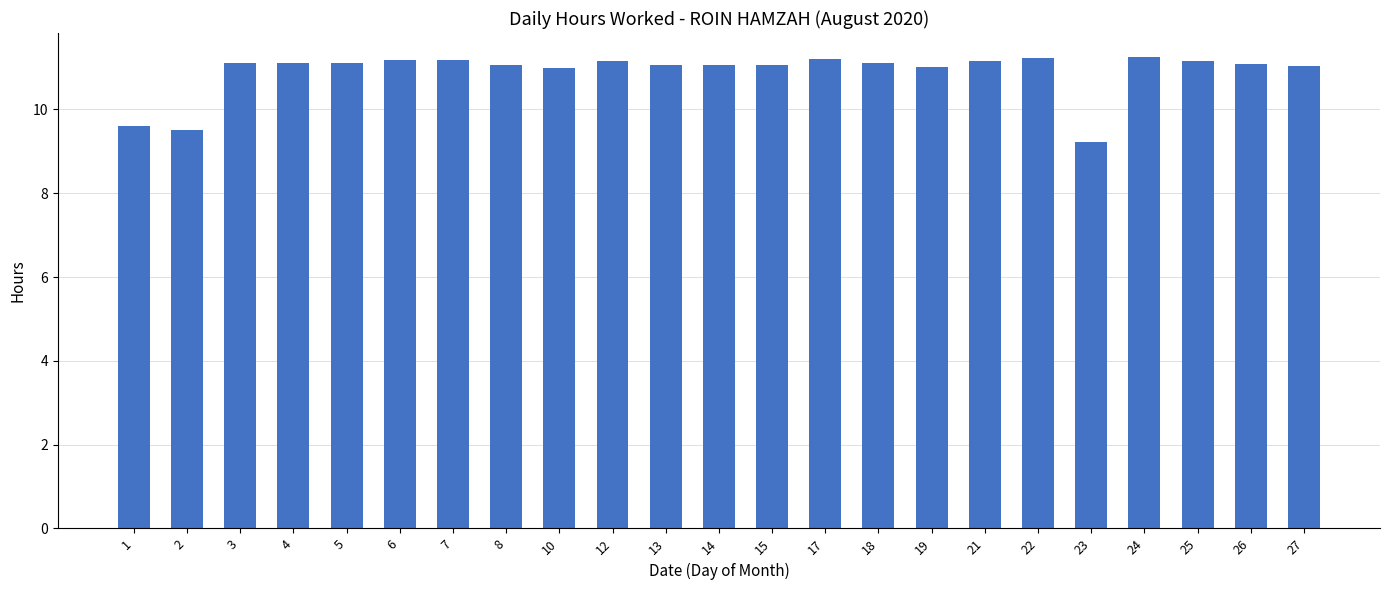

How many bars are there in total?

23